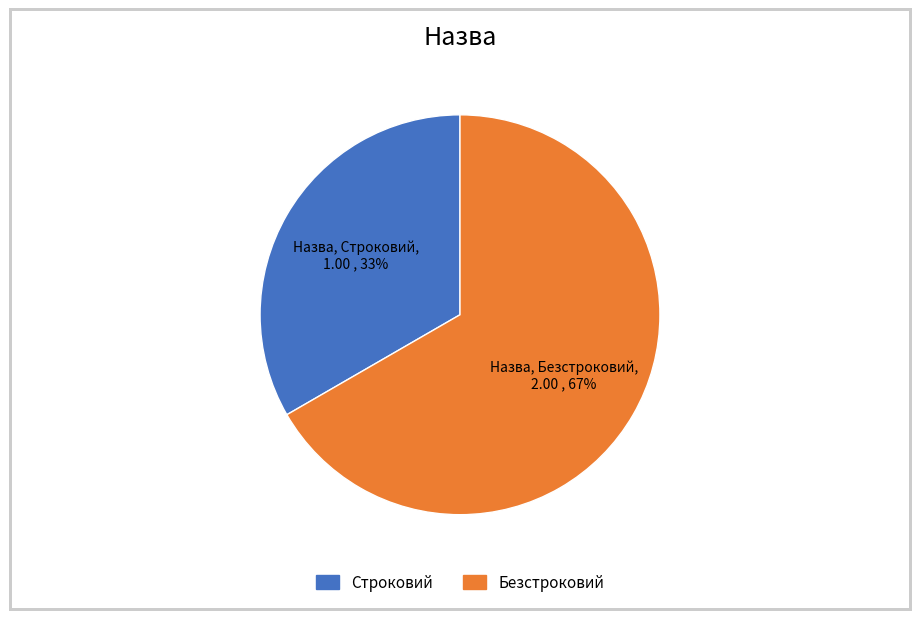

True or false: Безстроковий accounts for 60% of the total.

False